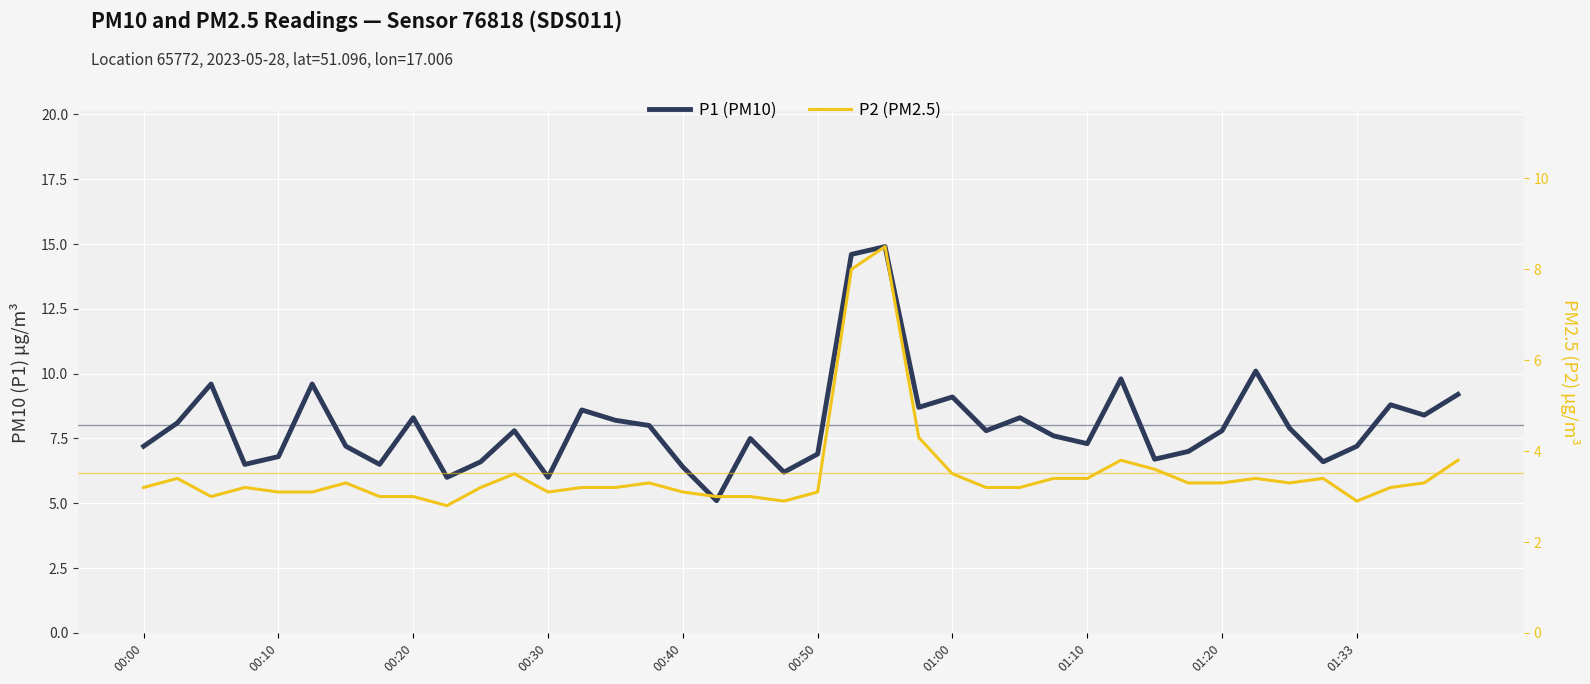

True or false: P2 (PM2.5) and P1 (PM10) cross at least once.

False